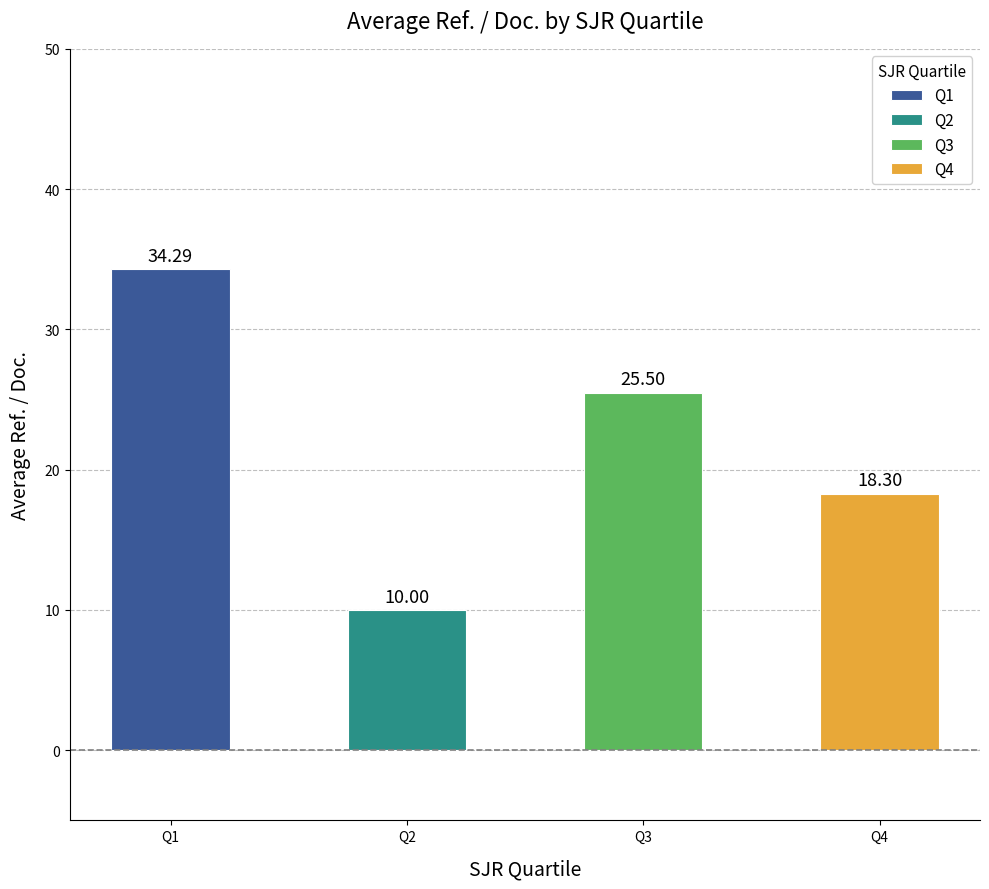

What is the difference between the maximum and minimum values?

24.3